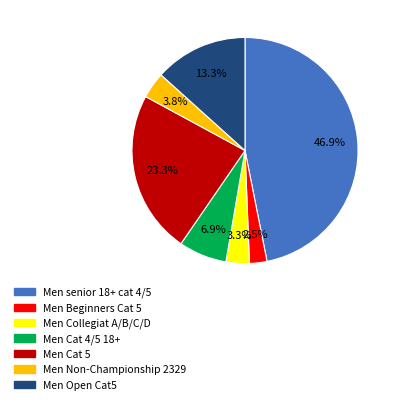

What percentage do Men Beginners Cat 5 and Men Cat 5 together represent?

25.8%